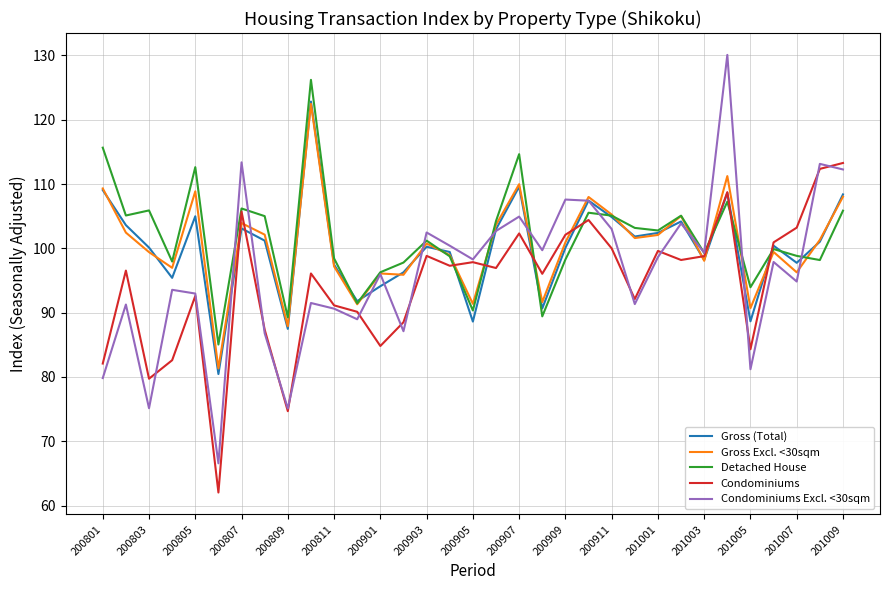

Which series has the largest range (max minus min)?

Condominiums Excl. <30sqm